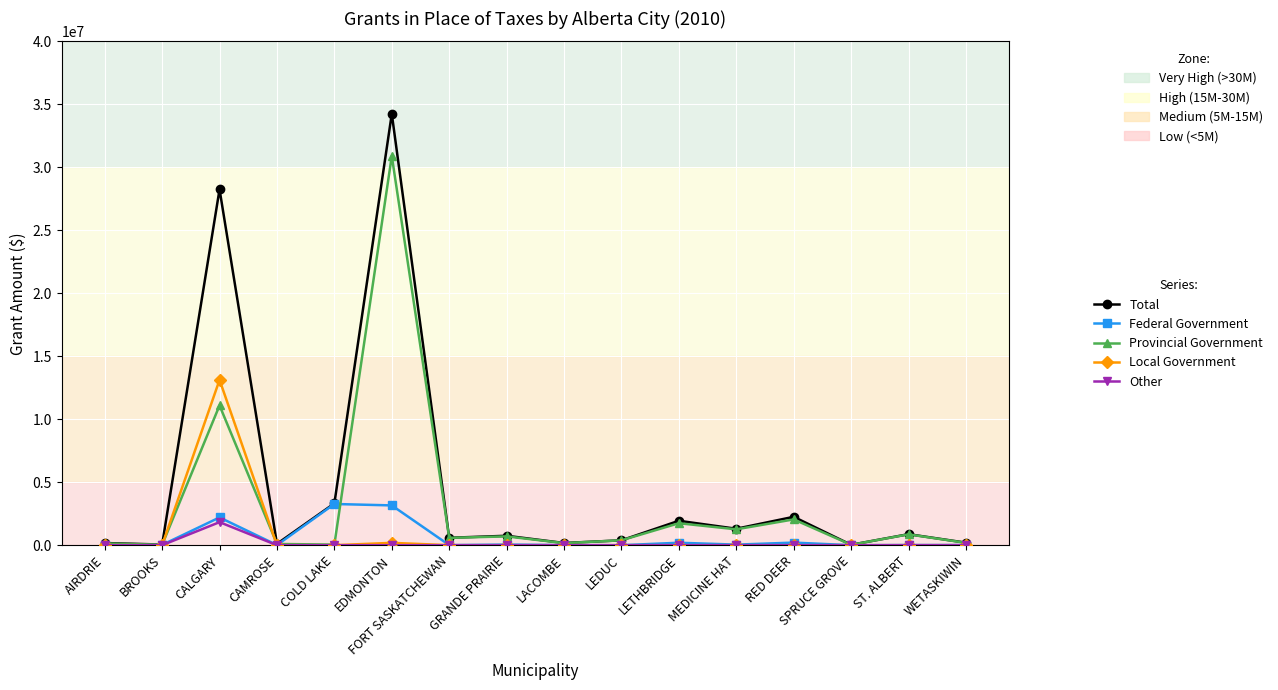

At which category is the sum across all series the highest?

EDMONTON